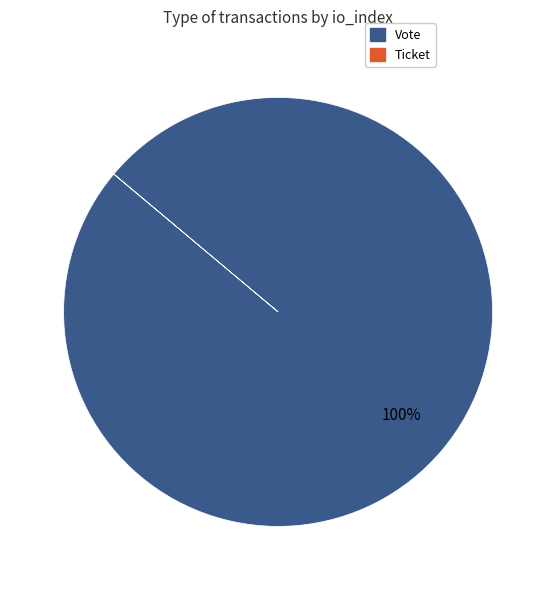

Which slice is the largest?

Vote